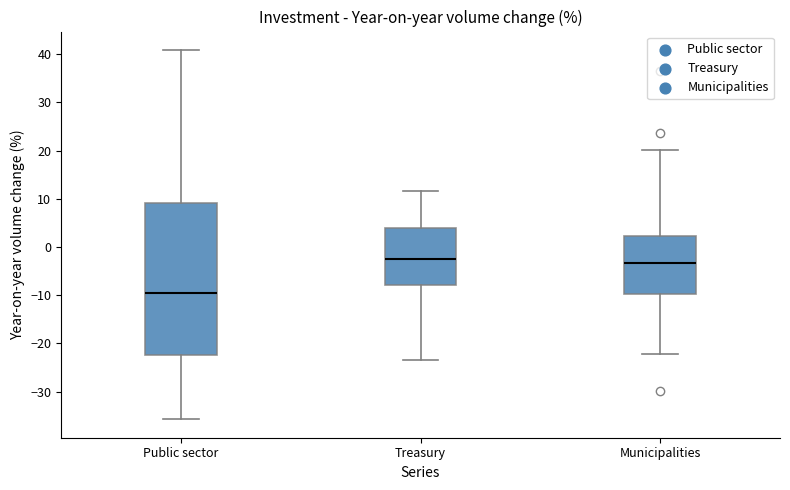

Reading left to right, transcribe this box plot: for each box, give where its median line is, the range the box spans, and where its two whiskers end, as read against the y-axis. The values are not printed on the chart, so give them approximately, as read against the axis.

Public sector: median -10, box -22 to 9, whiskers -36 to 41
Treasury: median -2, box -8 to 4, whiskers -23 to 12
Municipalities: median -3, box -10 to 2, whiskers -22 to 20